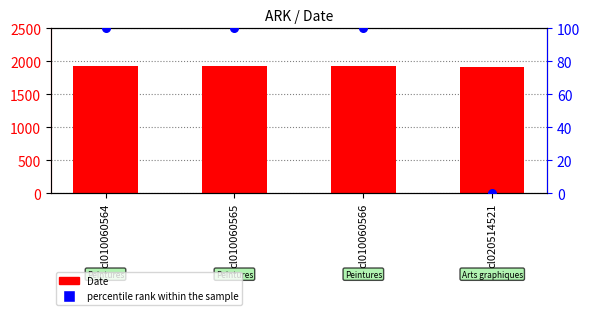

Which series reaches the maximum Y coordinate?

Date